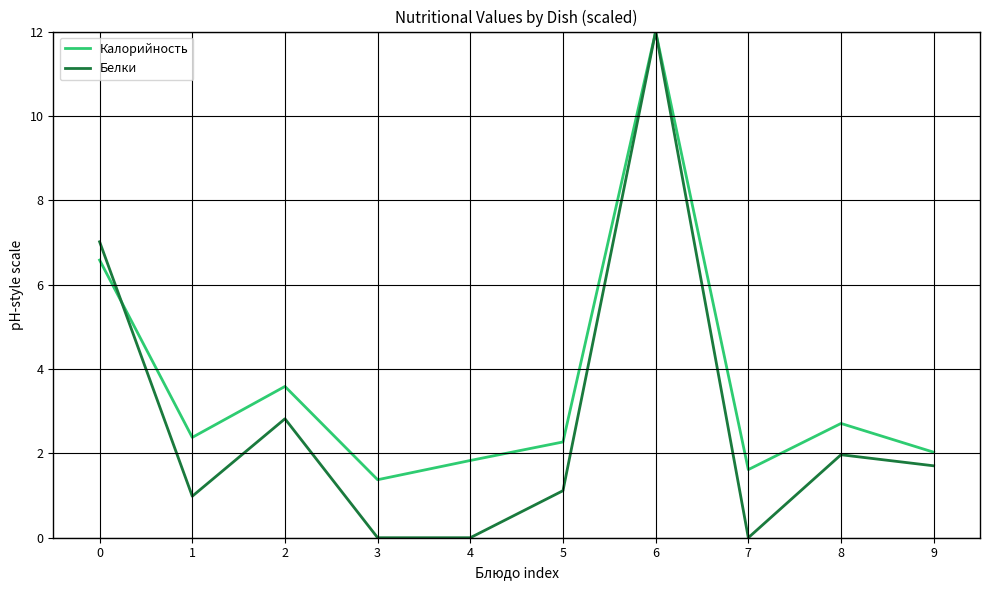

Which series has the largest range (max minus min)?

Белки